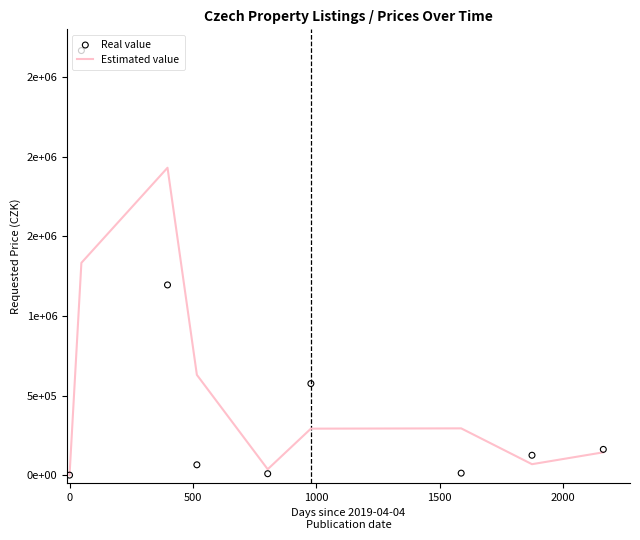

Which series has the largest total across all categories?

Real value